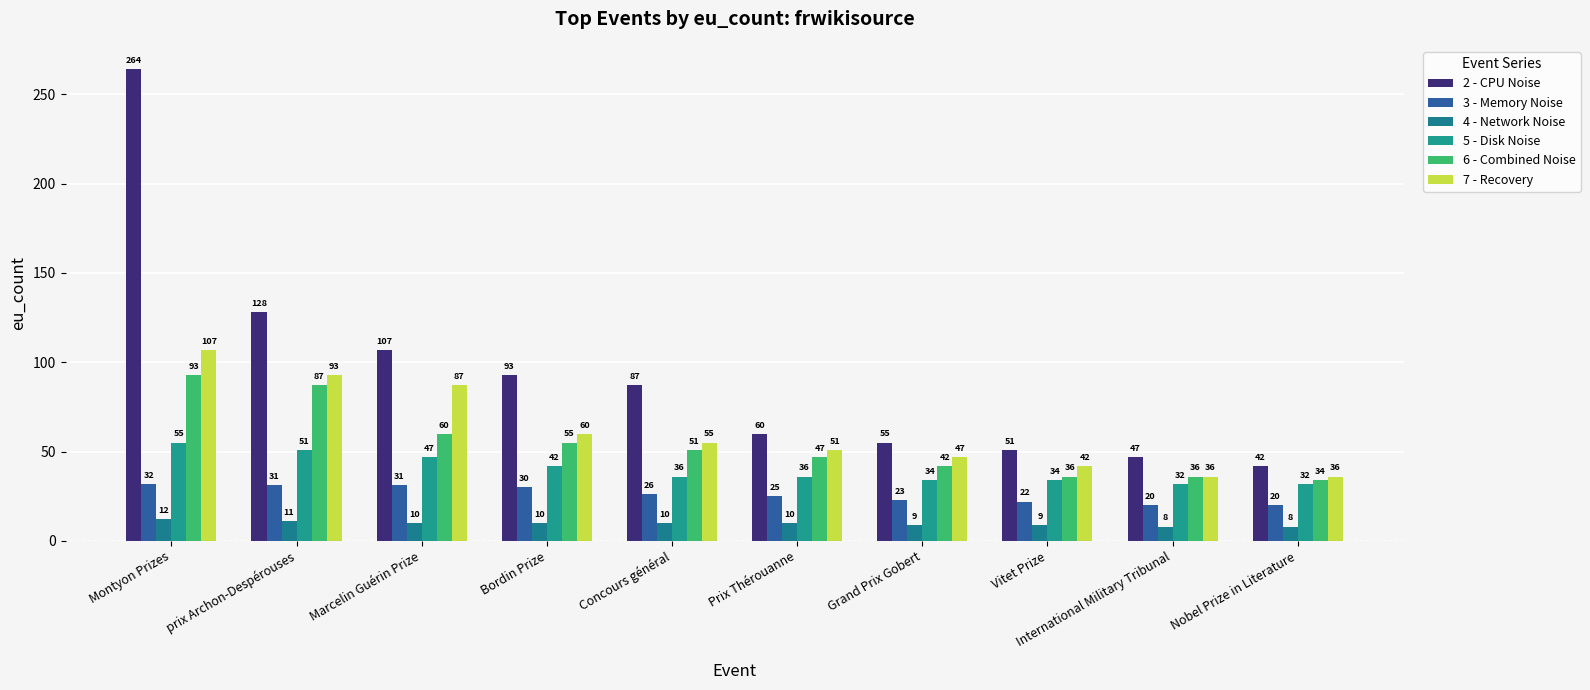

How many bars are there in each group?

6